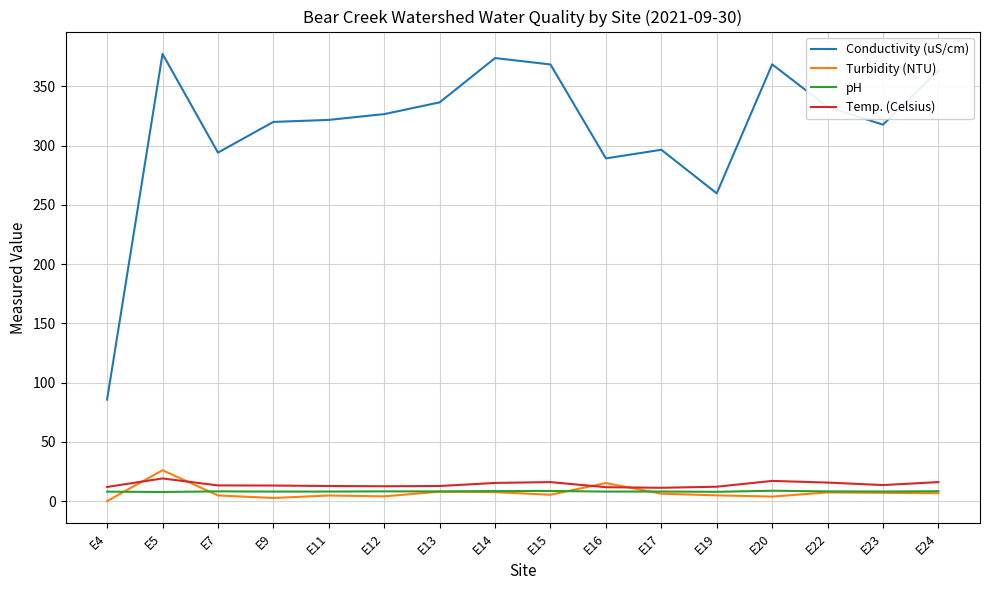

What is the total value across all series at E12?

351.2